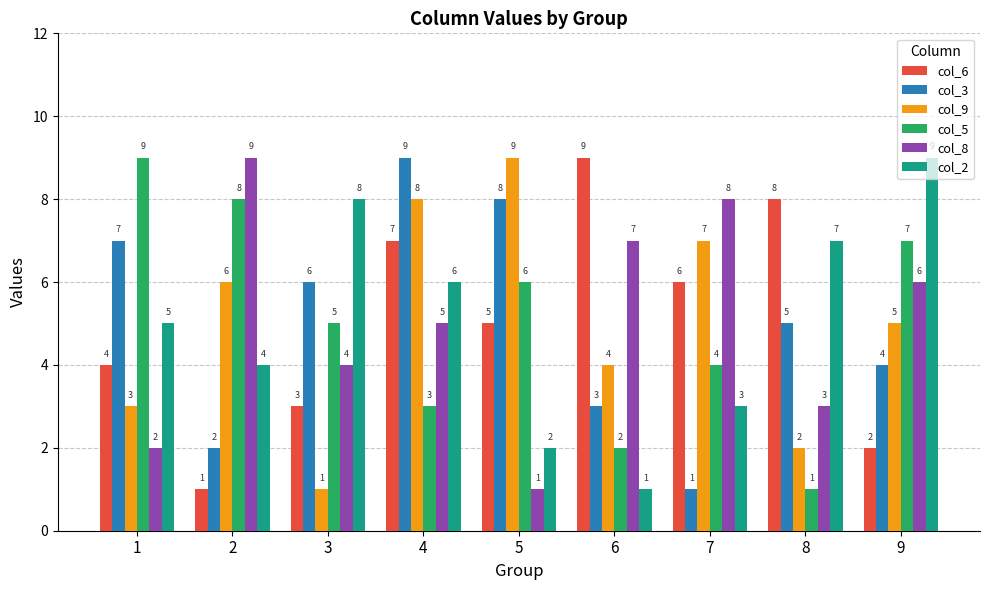

Reading left to right, what are all the values shown in this chart?

col_6: 4	1	3	7	5	9	6	8	2
col_3: 7	2	6	9	8	3	1	5	4
col_9: 3	6	1	8	9	4	7	2	5
col_5: 9	8	5	3	6	2	4	1	7
col_8: 2	9	4	5	1	7	8	3	6
col_2: 5	4	8	6	2	1	3	7	9